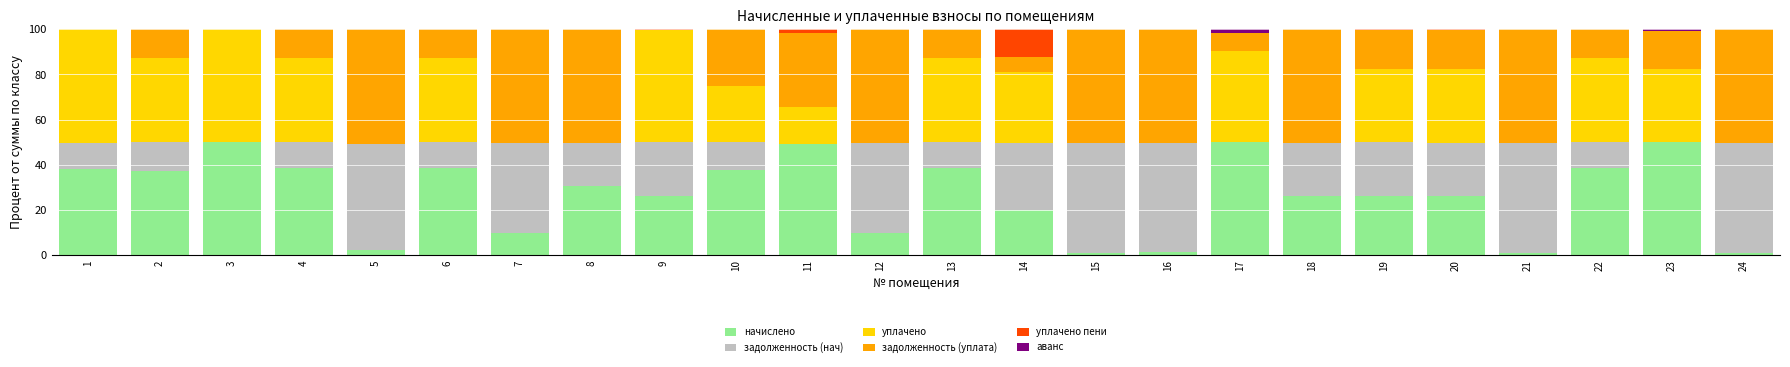

Is it true that начислено equals 38.5 at 4?

True